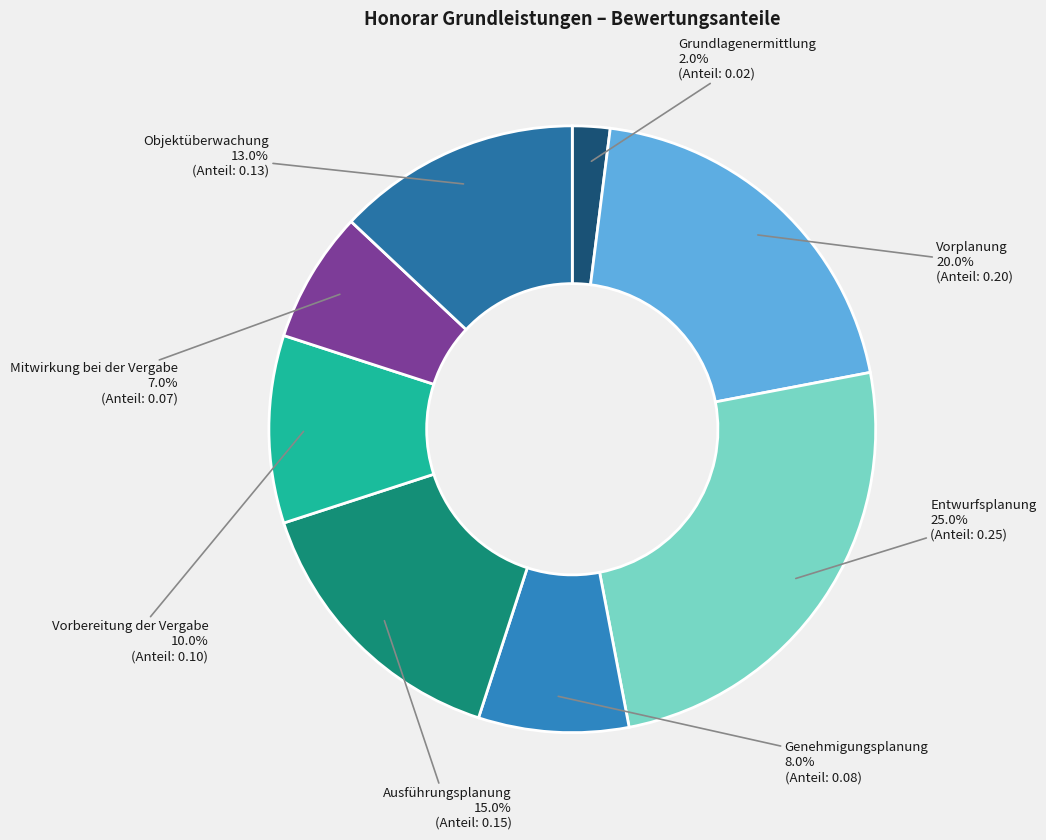

Is Objektüberwachung the majority of the pie?

No